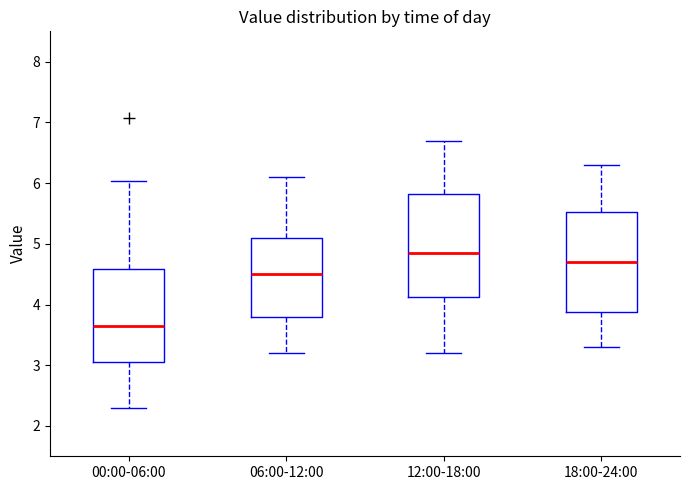

Which box's median line is the lowest?

00:00-06:00